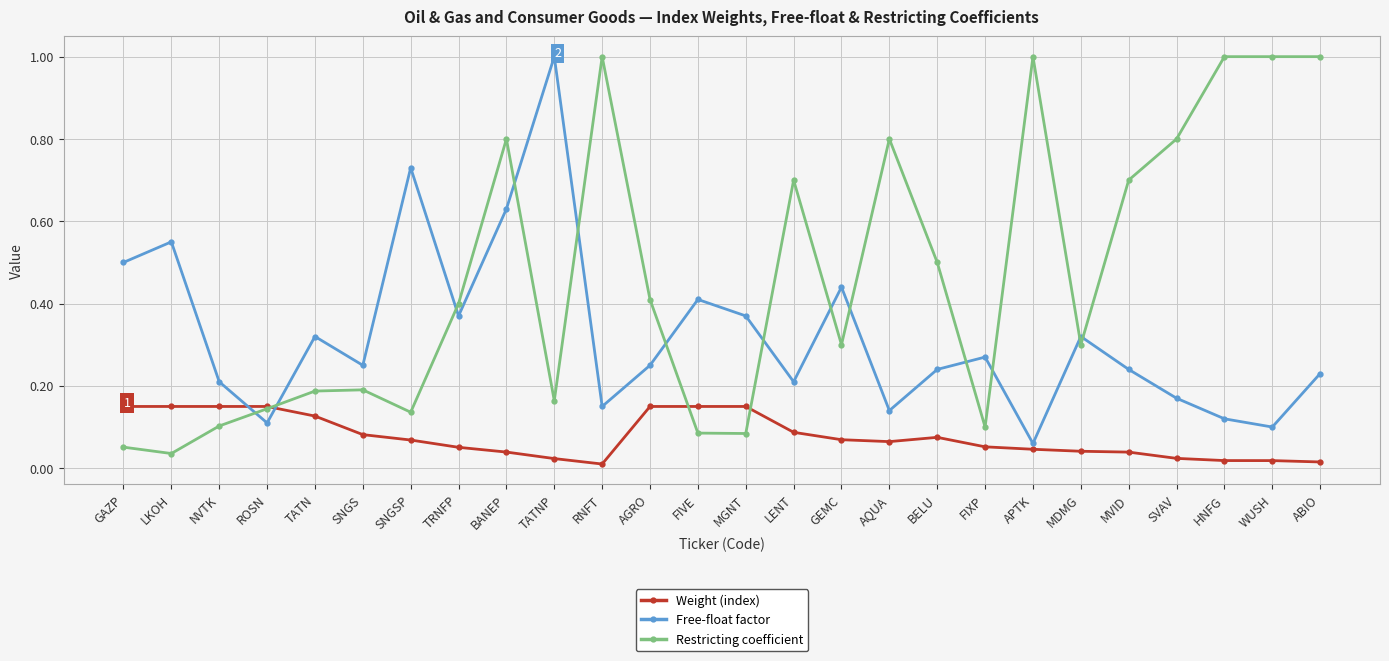

What is the greatest value displayed?

1.0